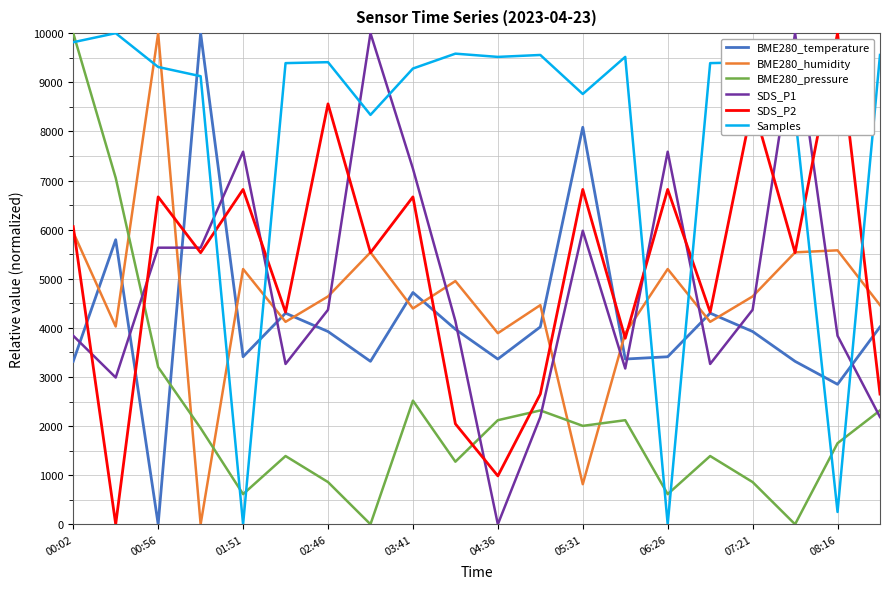

What is the greatest value displayed?

10000.0